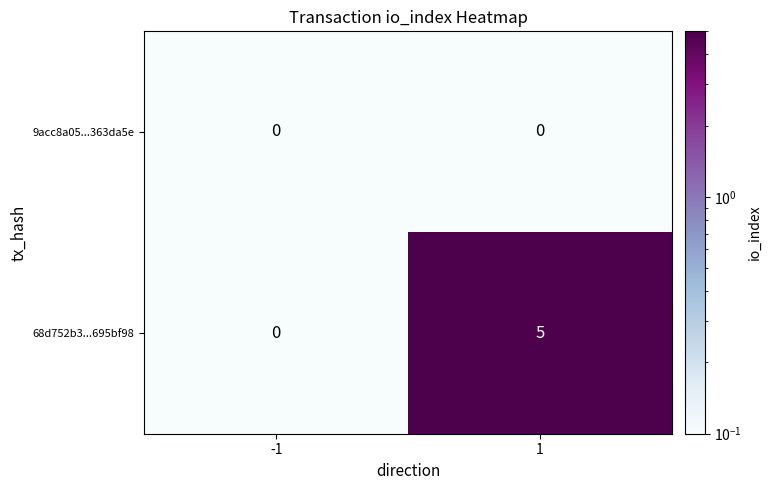

Which series has the widest spread of values?

68d752b3...695bf98